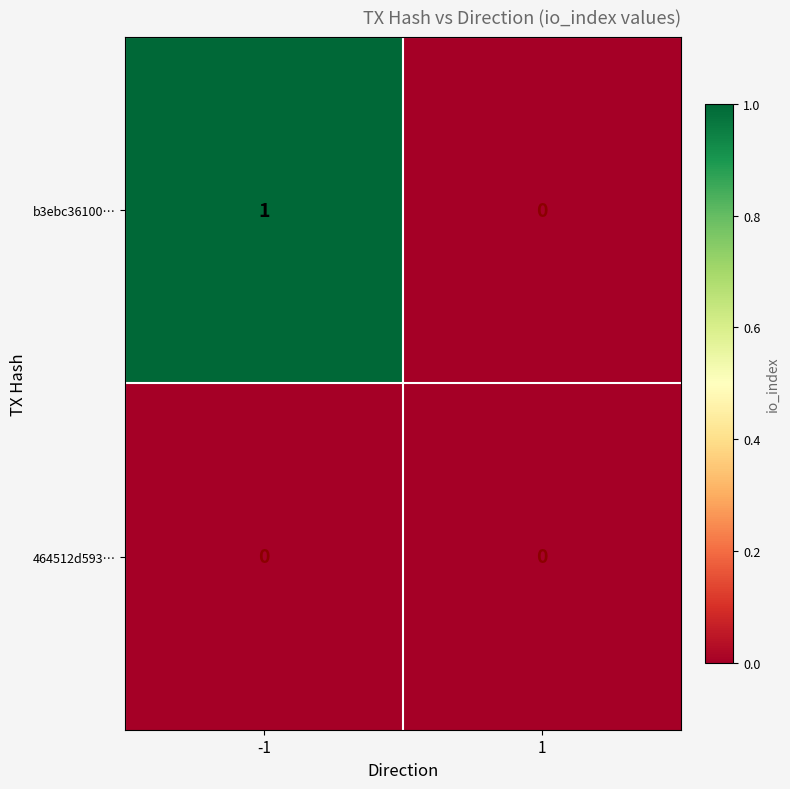

List the series in order of their overall mean, highest first.

b3ebc36100…, 464512d593…